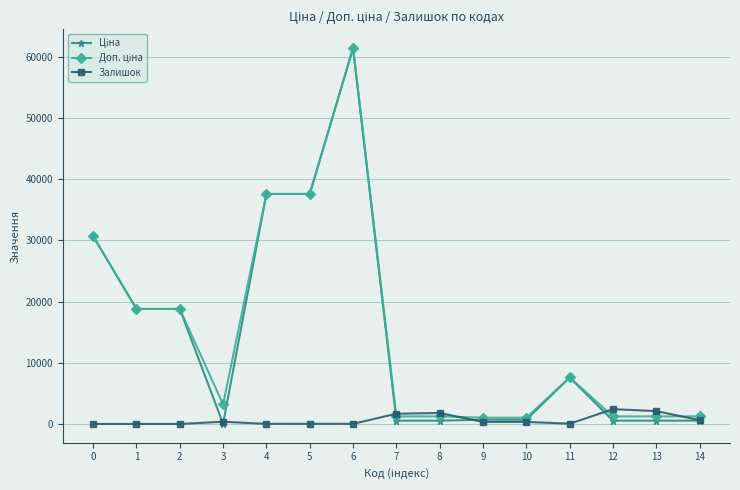

What is the spread (max minus min) of values at 2?

18796.8